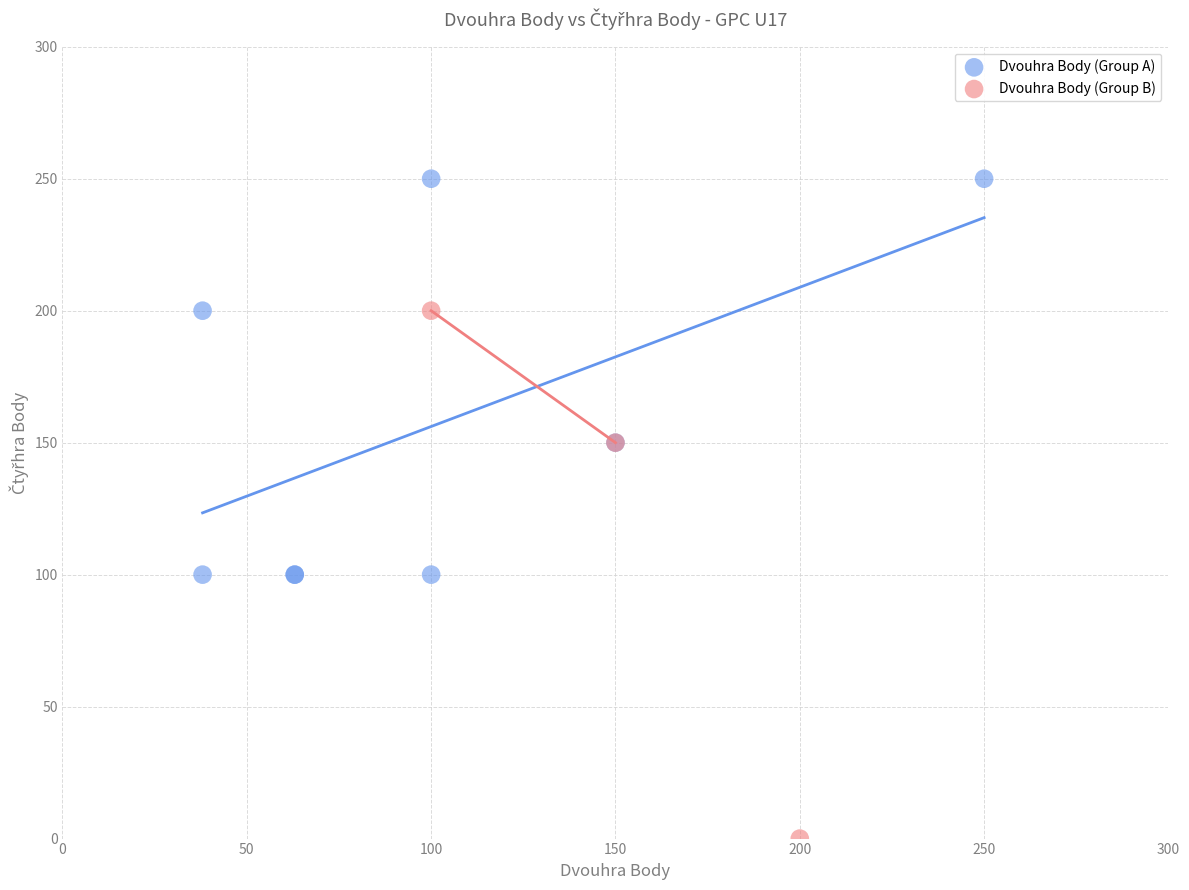

Which series contains the lowest Y value?

Dvouhra Body (Group B)